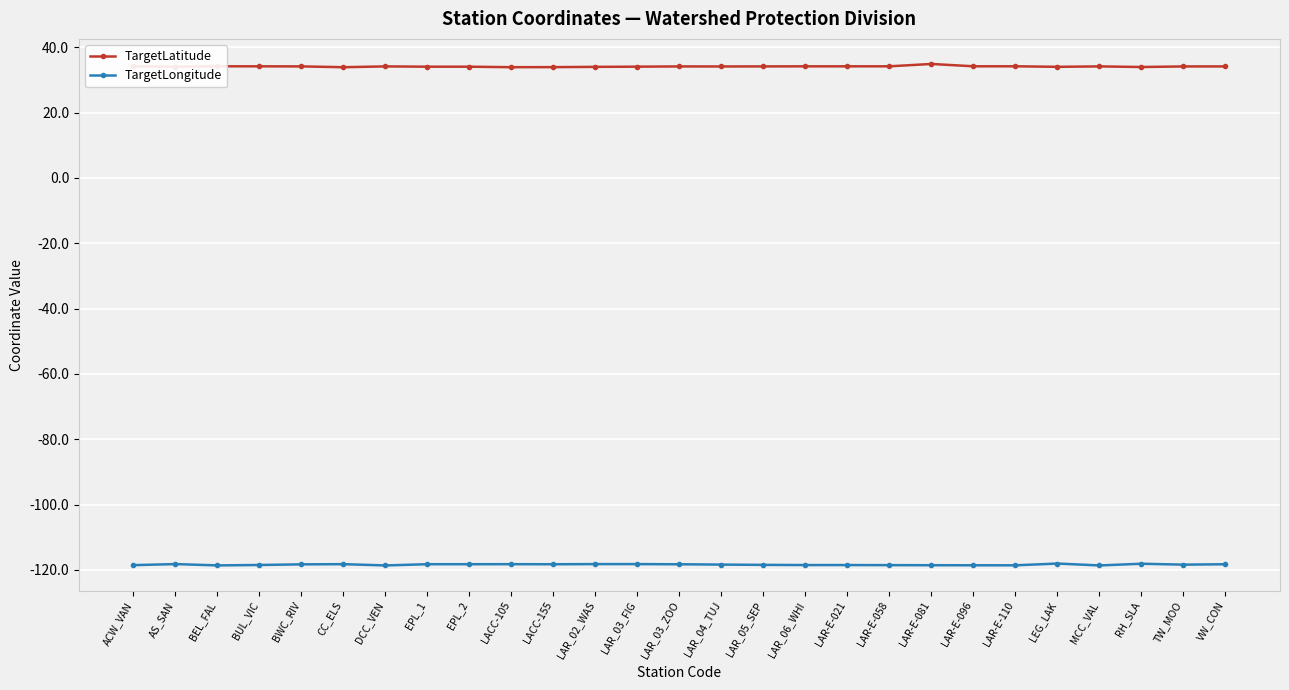

True or false: TargetLongitude has more than 1 interior local peaks.

True